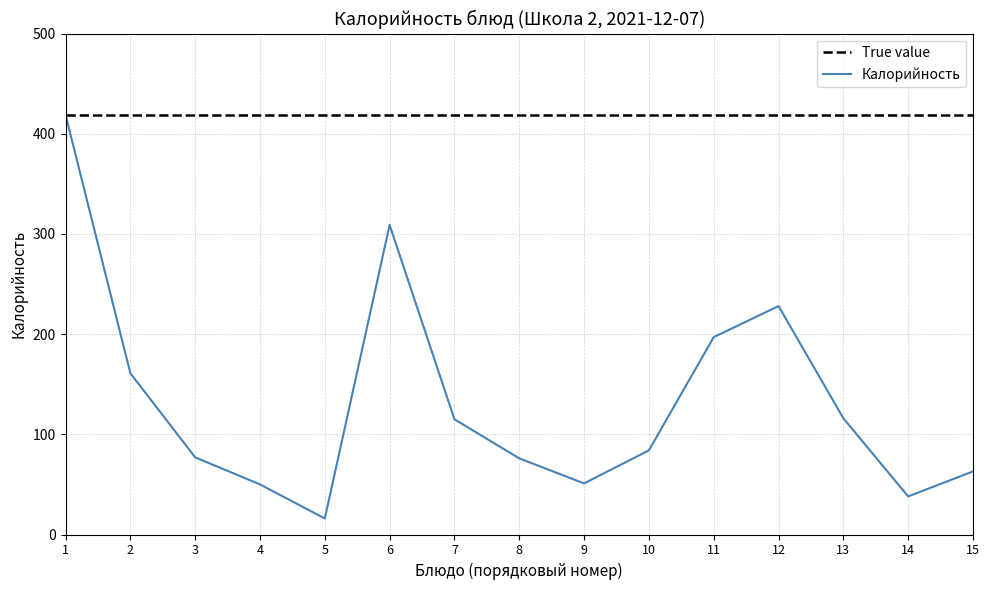

Is the value of Калорийность at 5 greater than the value of True value at 1?

No